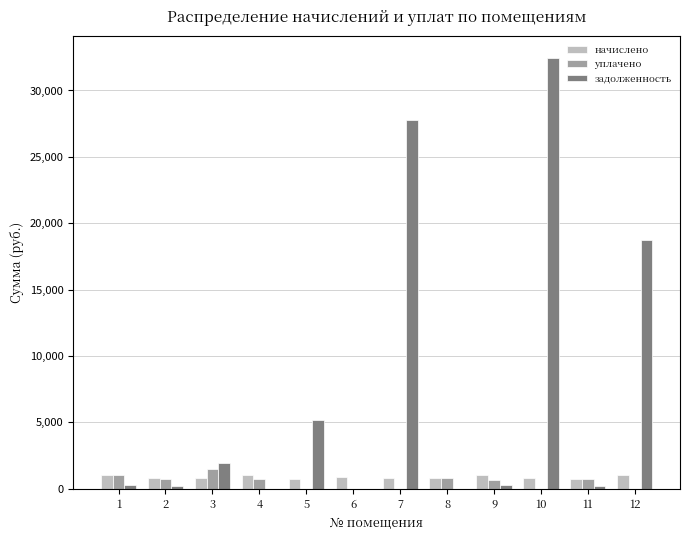

At which category does the chart reach its peak across all series?

10